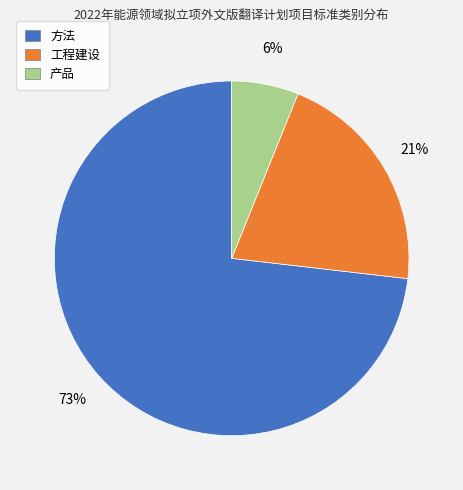

Approximately how many times larger is the value at 工程建设 compared to 方法?

0.3